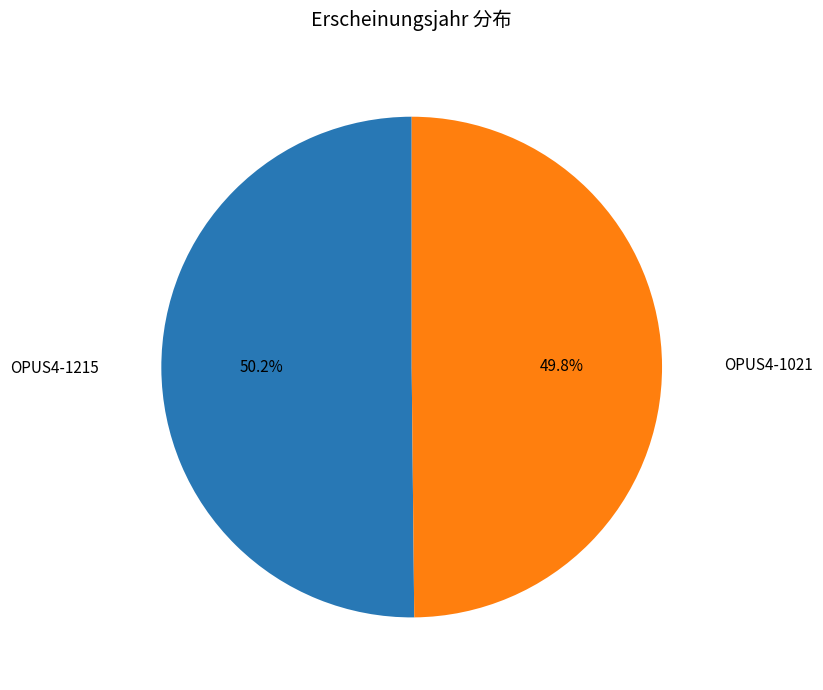

The OPUS4-1215 slice represents 38% of the pie. True or false?

False